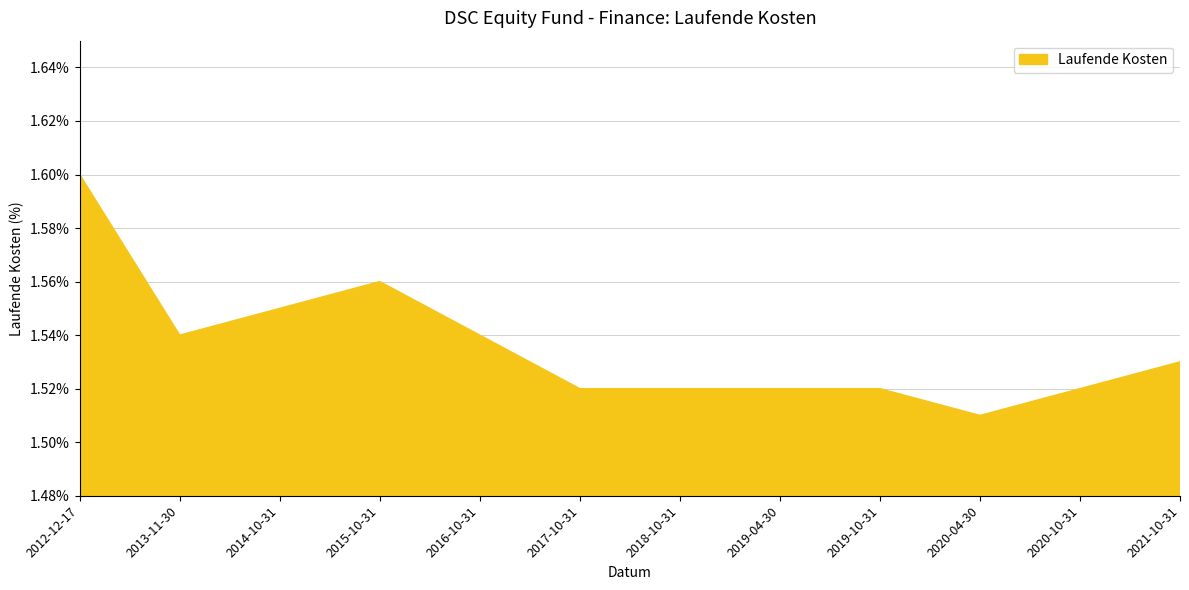

What position from the left is 2019-04-30?

8